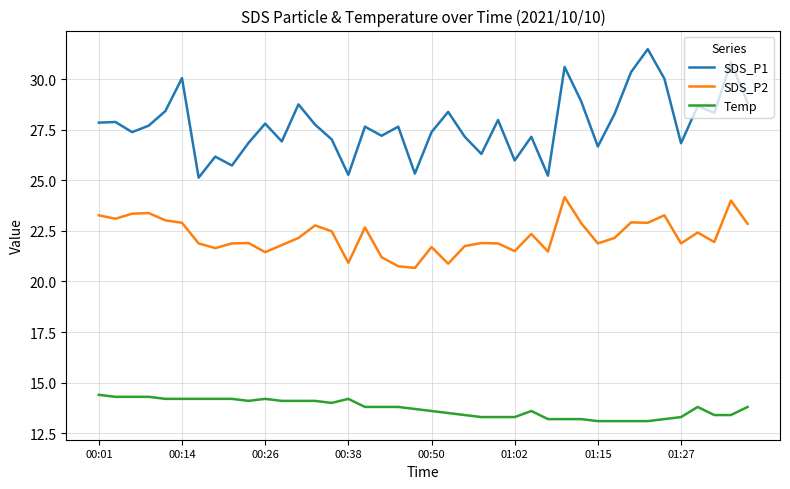

What are all the series names shown in the legend?

SDS_P1, SDS_P2, Temp